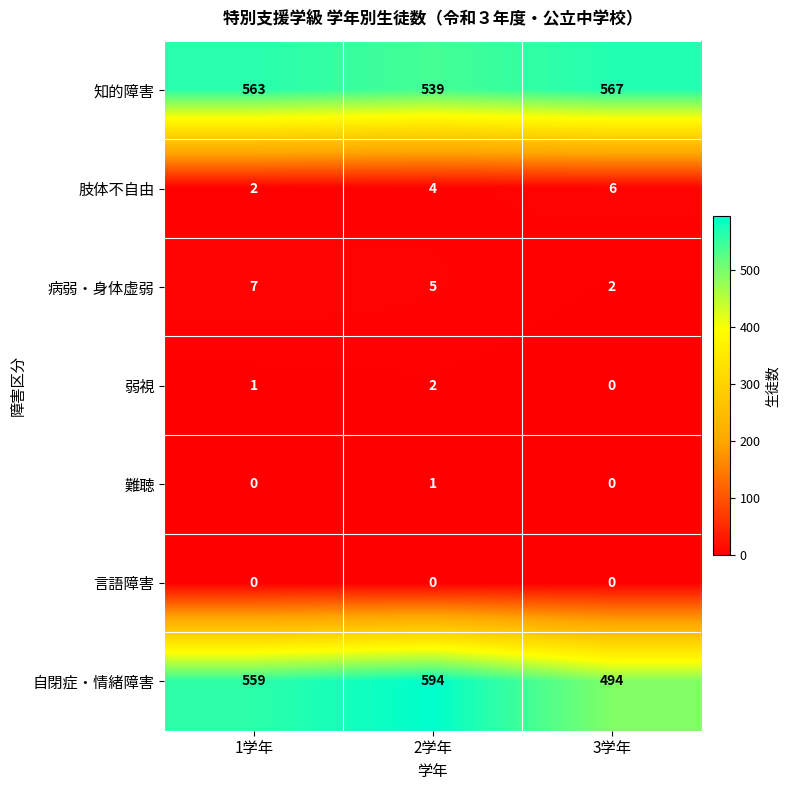

Rank the series by their maximum value, from lowest to highest.

言語障害, 難聴, 弱視, 肢体不自由, 病弱・身体虚弱, 知的障害, 自閉症・情緒障害